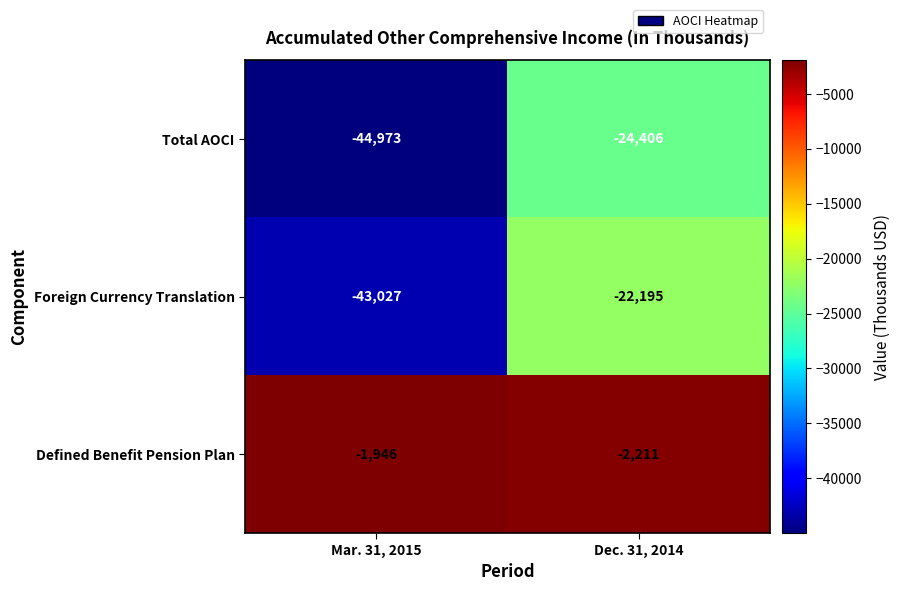

What is the spread (max minus min) of values at Mar. 31, 2015?

43027